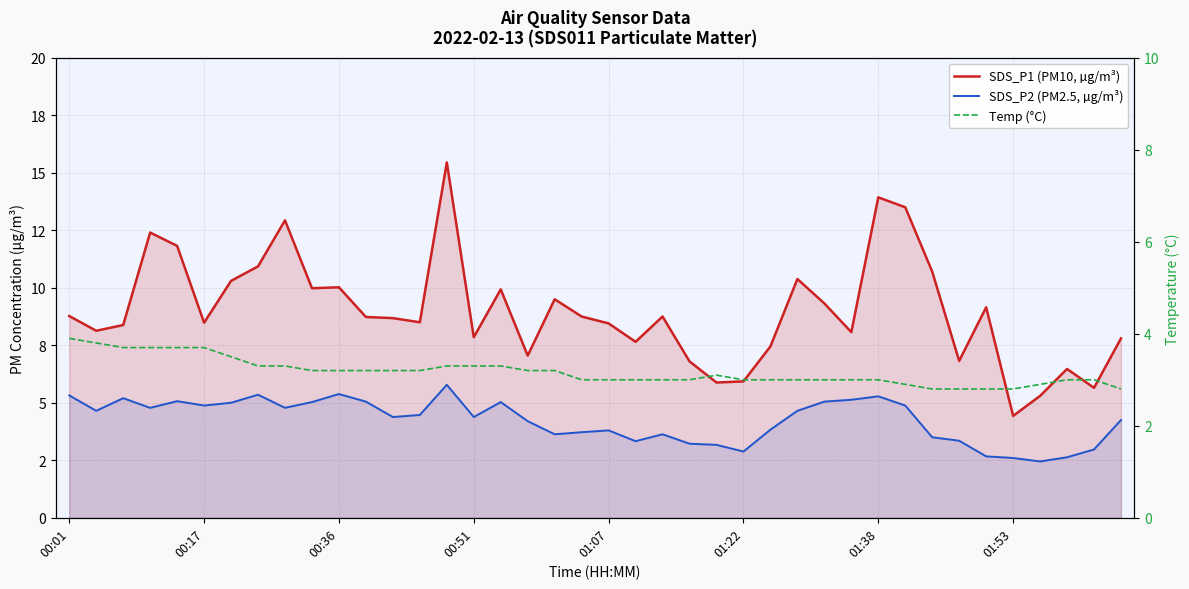

Where is the first local maximum for Temp (°C)?

24